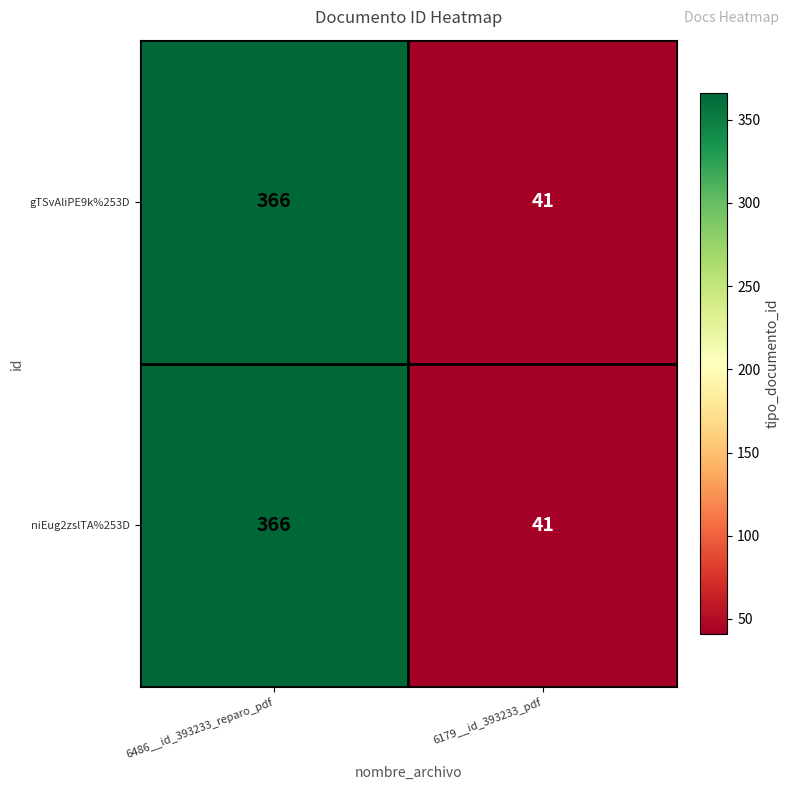

The value of niEug2zslTA%253D at 6486__id_393233_reparo_pdf is 569. True or false?

False